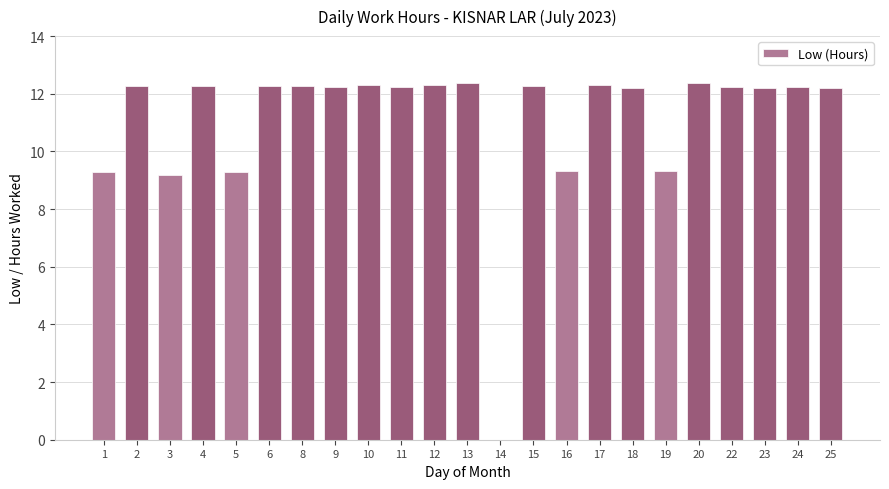

What value does the data have at 2?

12.3